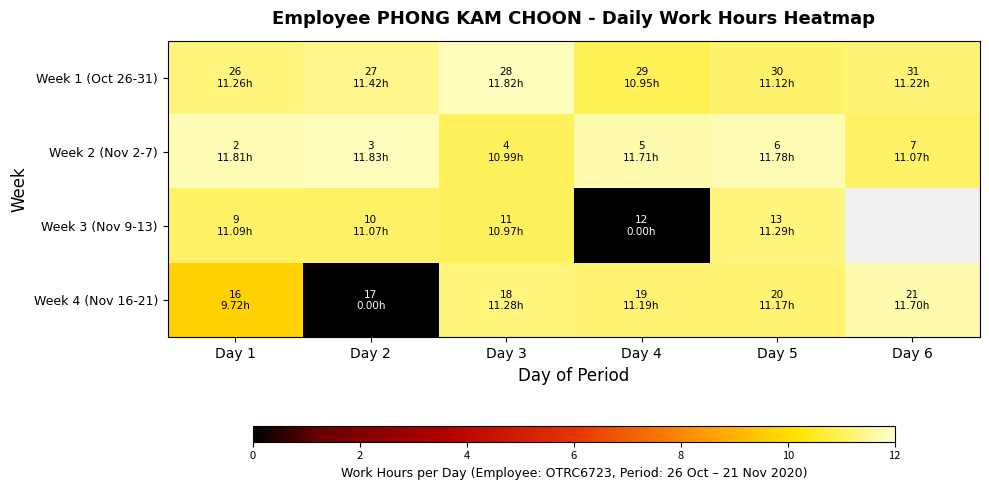

Between Day 4 and Day 5, which is larger?

Day 5